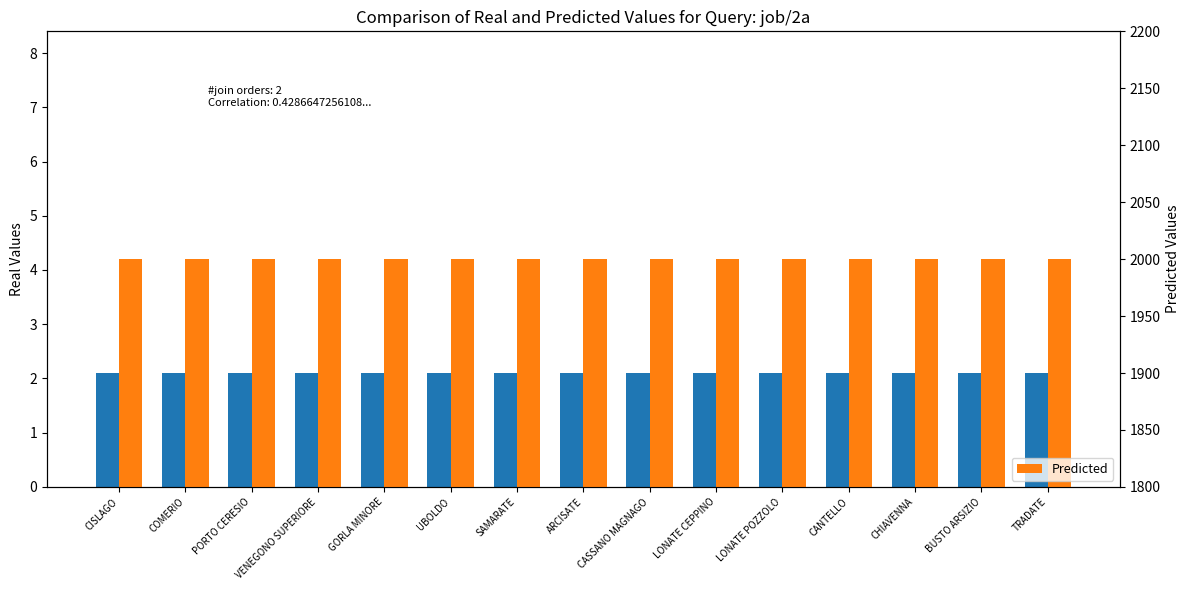

Count the number of categories in the chart.

15